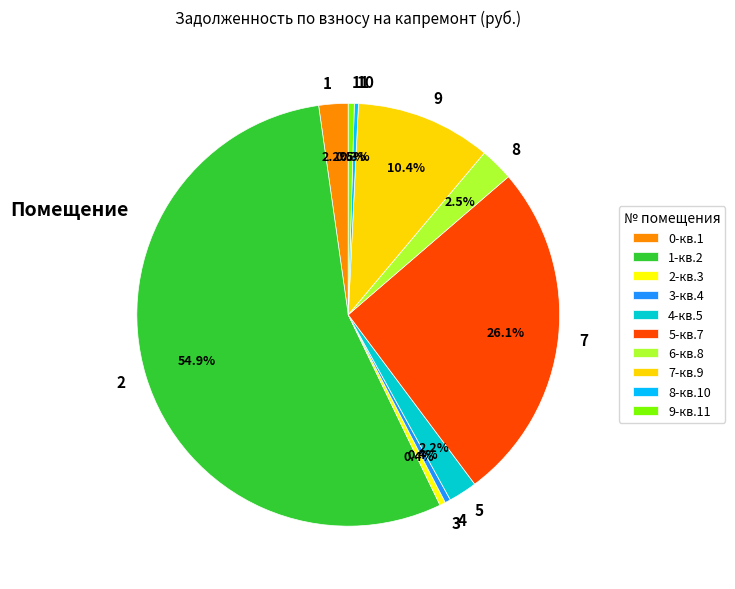

Does 5 represent more than half of the total?

No